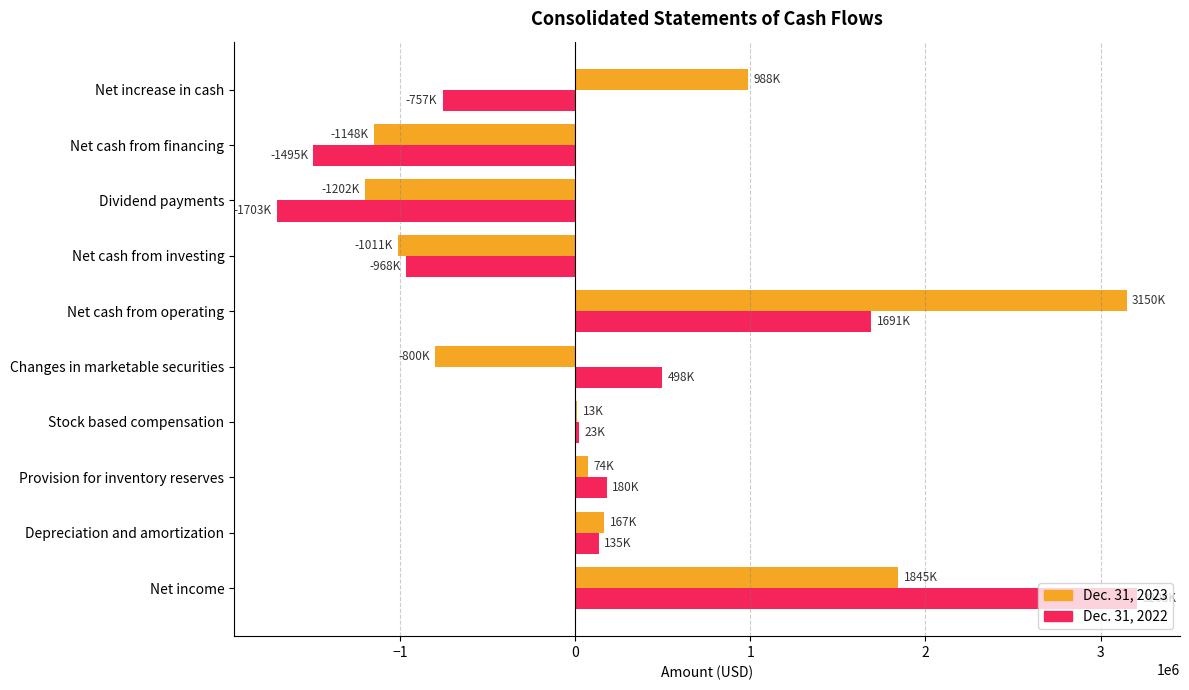

At which label is Dec. 31, 2023 closest to 974000?

Net increase in cash